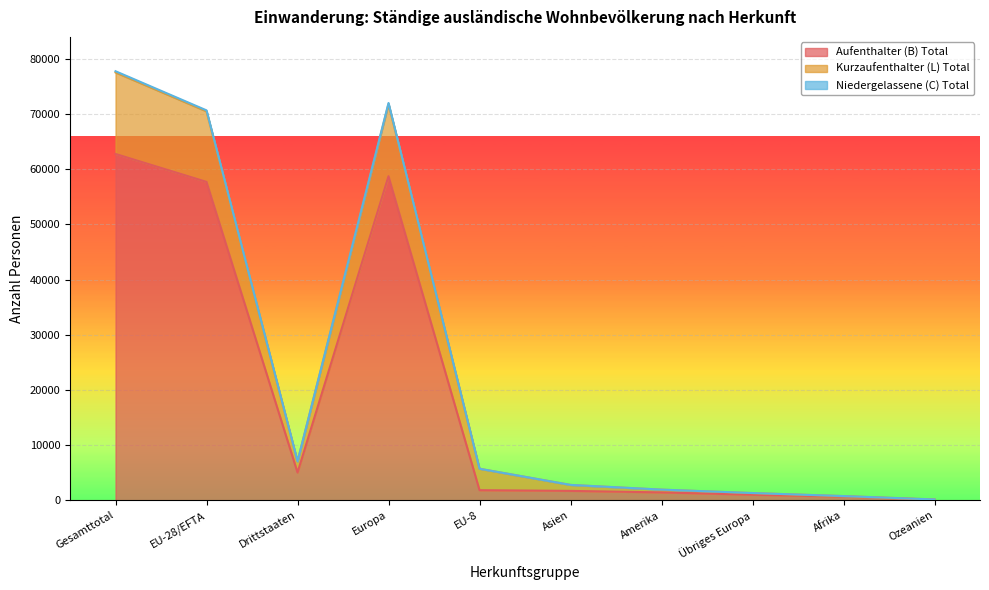

At which category is the sum across all series the highest?

Gesamttotal